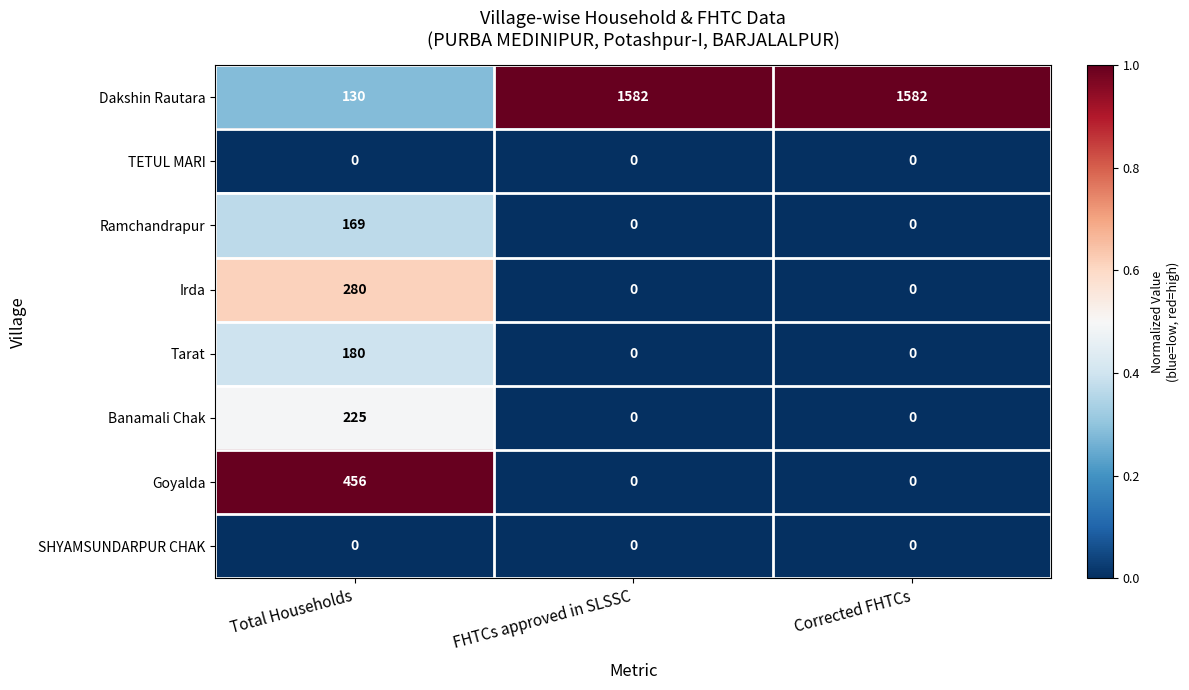

What is the difference between the maximum and second lowest values in the Ramchandrapur series?

169